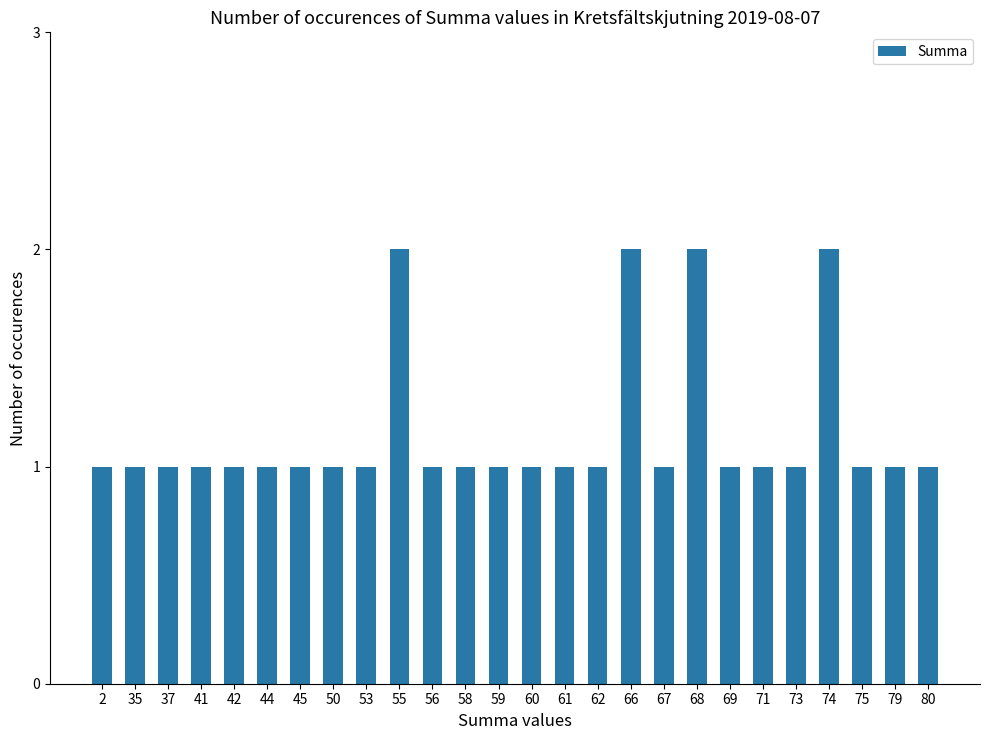

How many values are between 1 and 2?

26